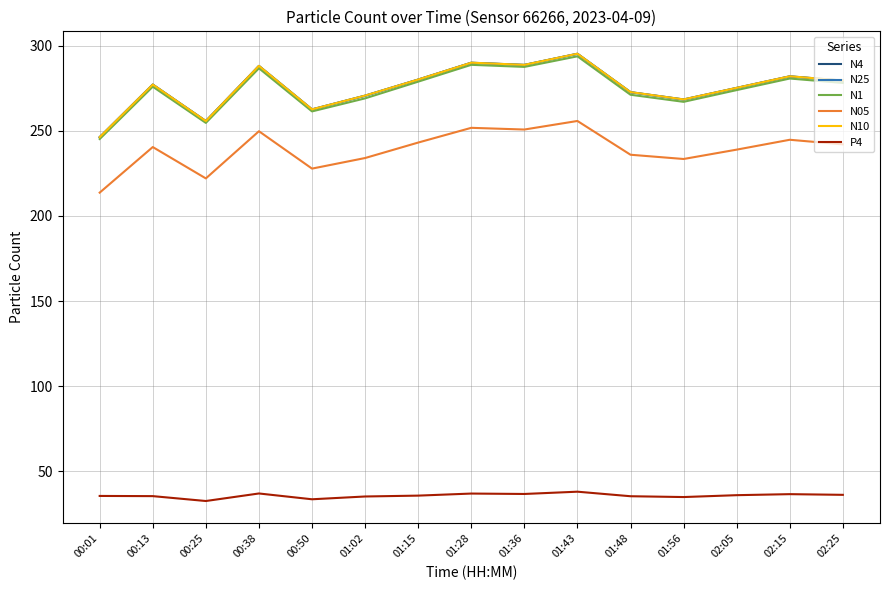

At which category is the sum across all series the highest?

01:43